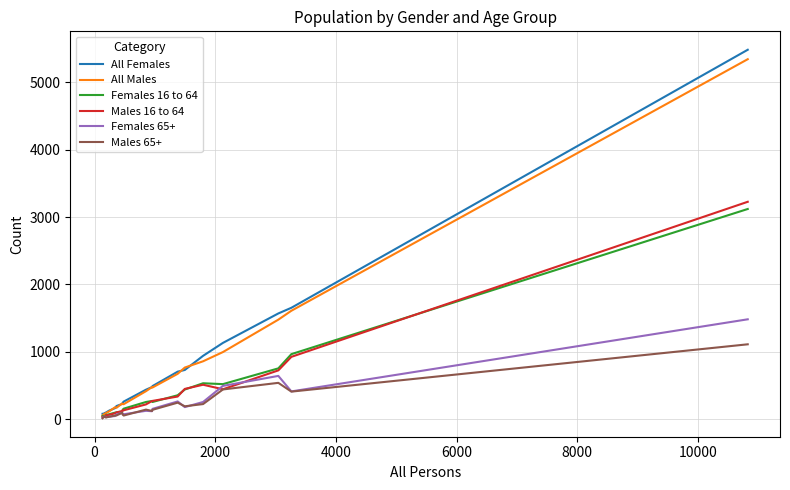

Which series has the largest range (max minus min)?

All Females